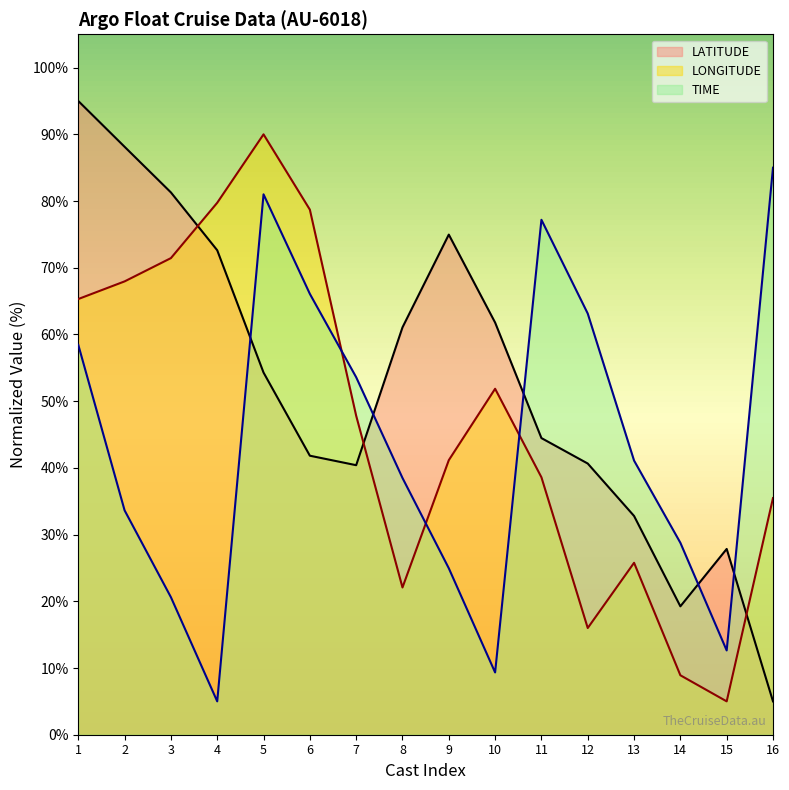

How many data points in TIME are above 41?

8